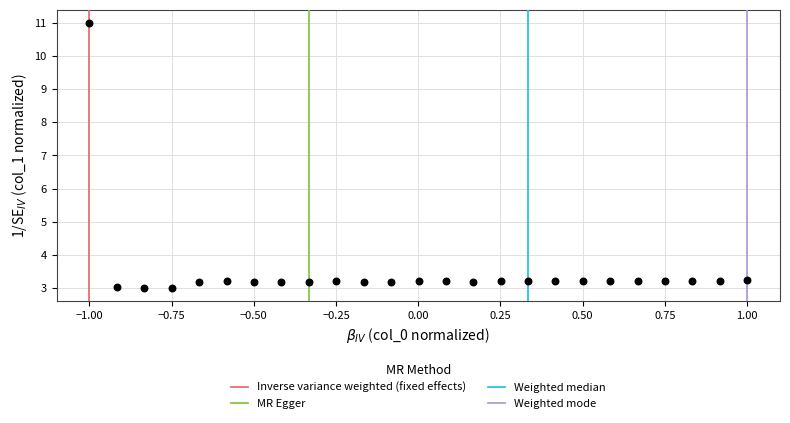

What is the range of X values (max minus min)?

2.0